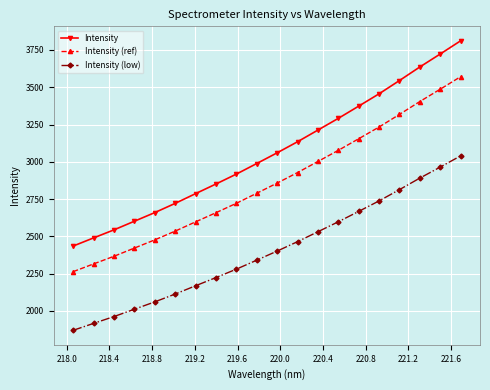

Rank the series by their average value, from lowest to highest.

Intensity (low), Intensity (ref), Intensity